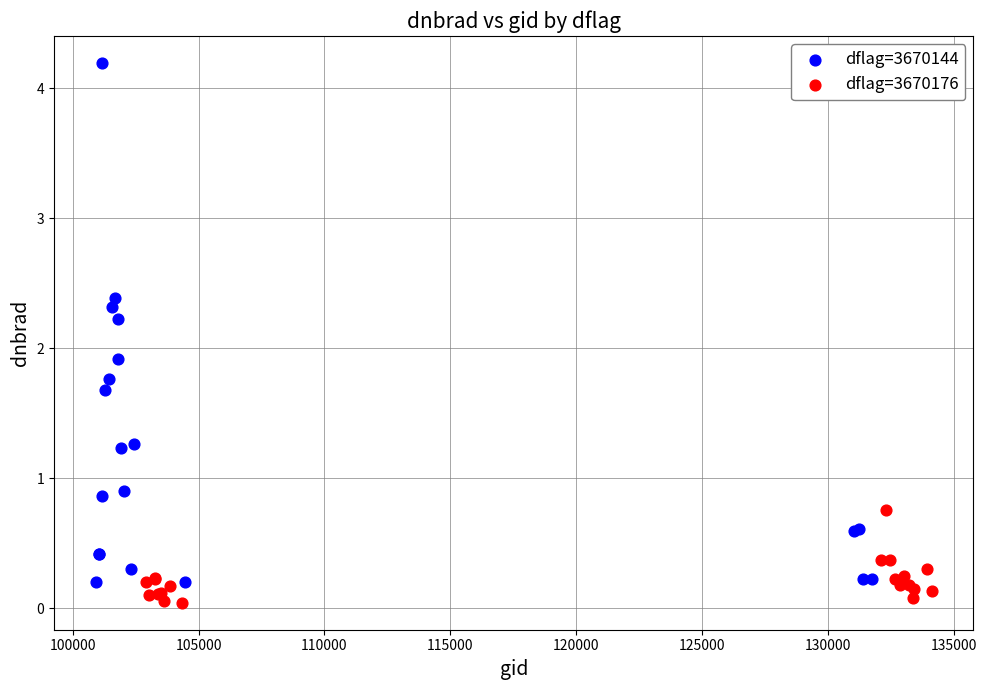

Which series contains the highest Y value?

dflag=3670144